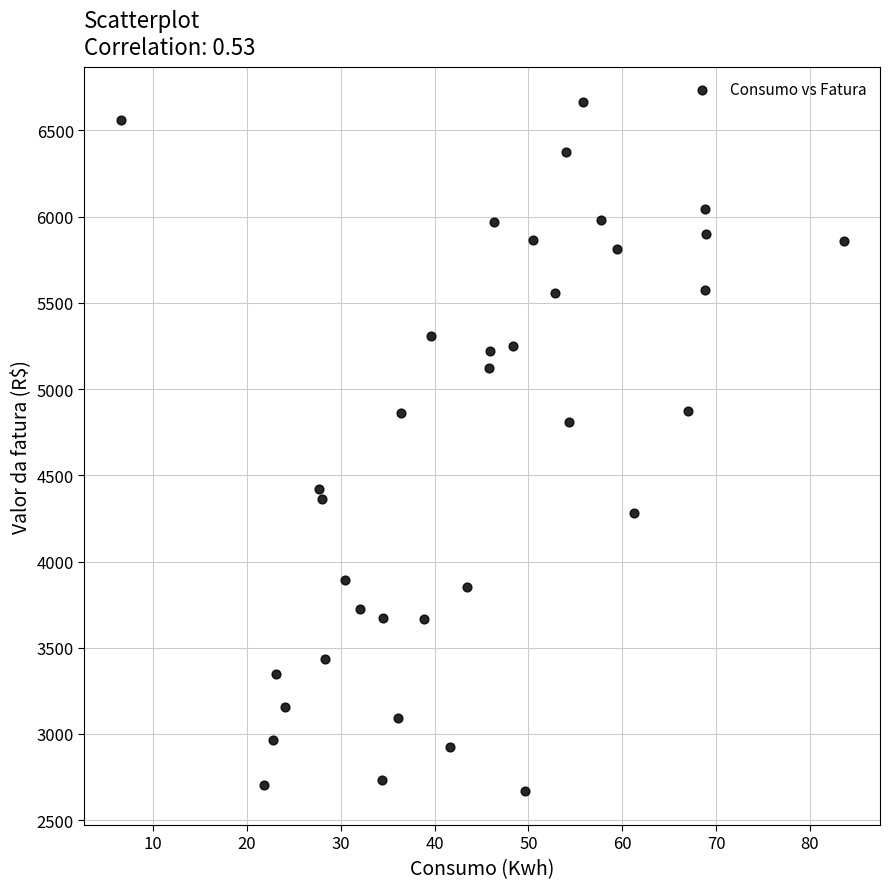

What is the range of X values (max minus min)?

77.1